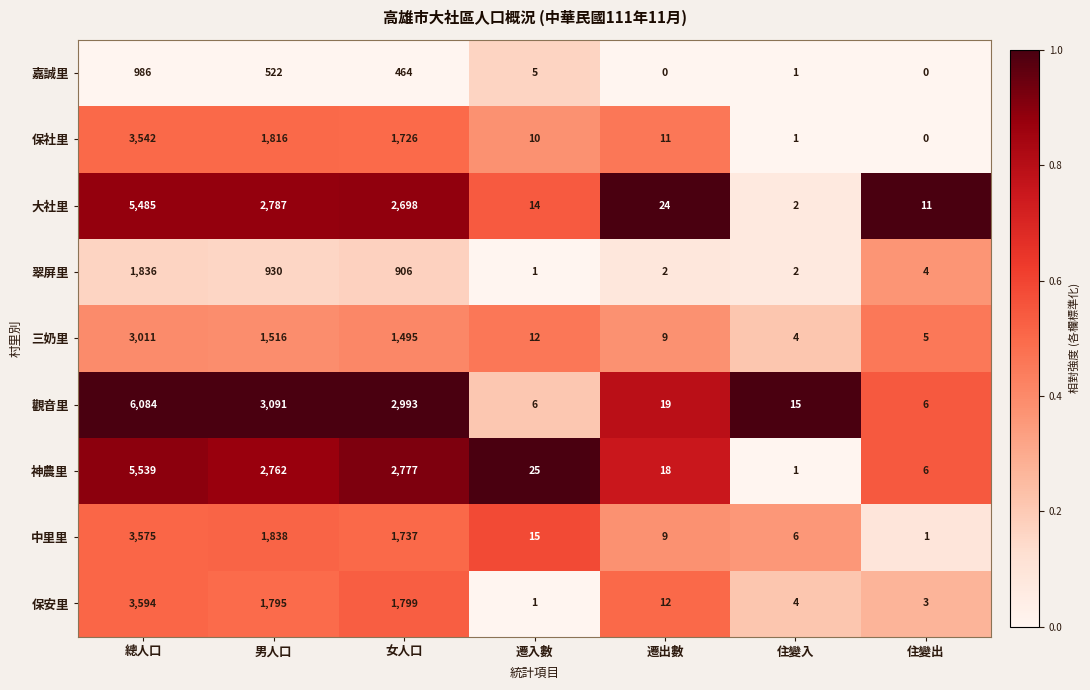

What is the difference between the 大社里 values at 住變入 and 女人口?

2696